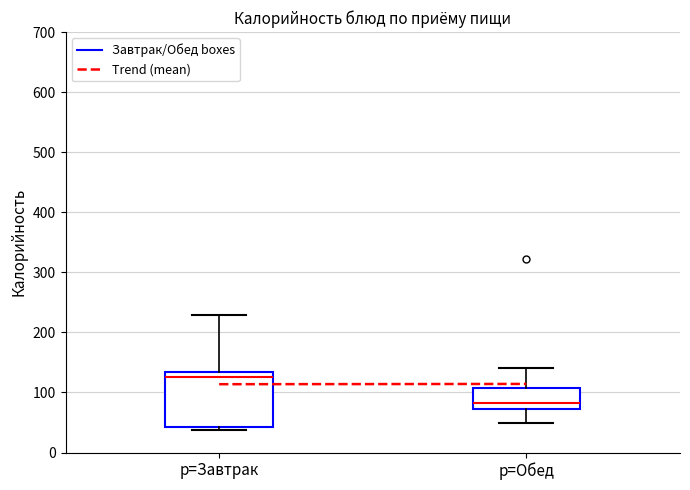

Which box is the tallest, from its lower edge to its upper edge?

p=Завтрак